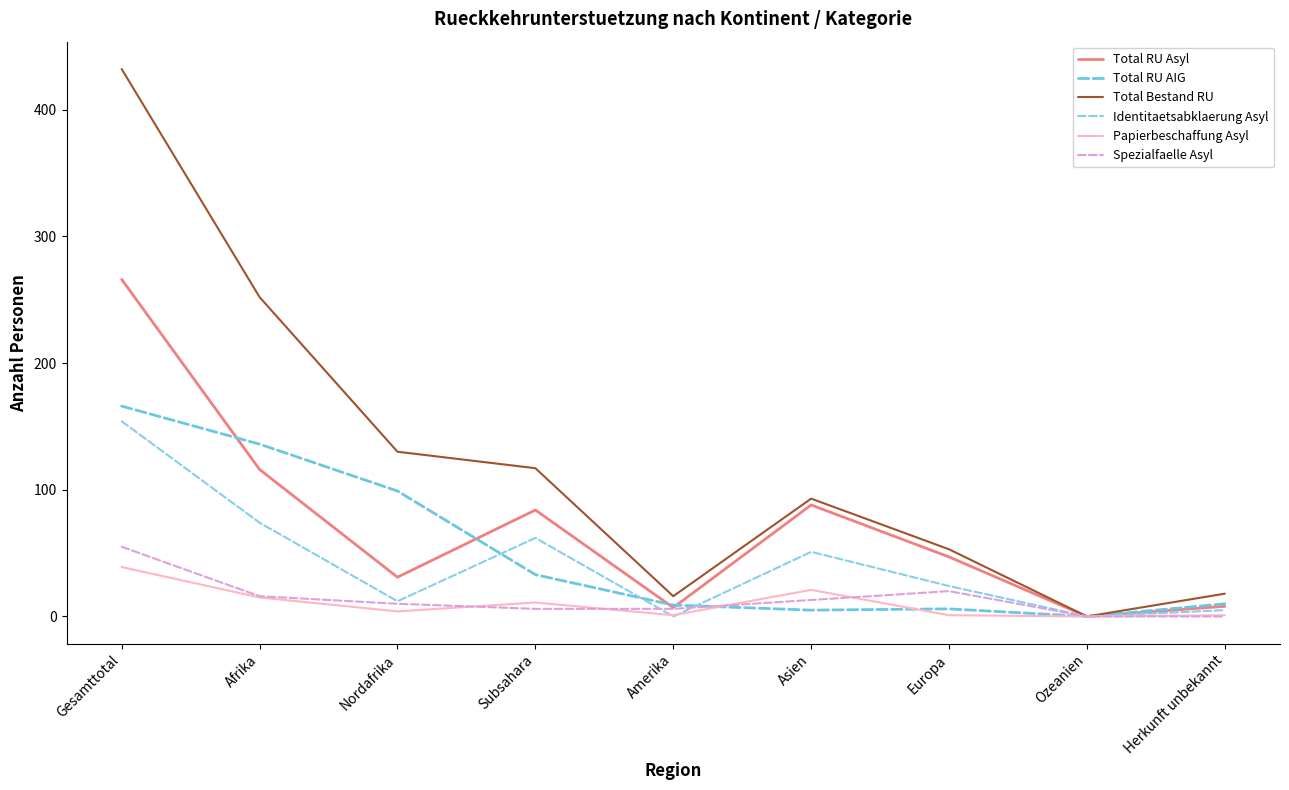

Reading left to right, extract all data points from this chart.

Total RU Asyl: Gesamttotal=266	Afrika=116	Nordafrika=31	Subsahara=84	Amerika=7	Asien=88	Europa=47	Ozeanien=0	Herkunft unbekannt=8
Total RU AIG: Gesamttotal=166	Afrika=136	Nordafrika=99	Subsahara=33	Amerika=9	Asien=5	Europa=6	Ozeanien=0	Herkunft unbekannt=10
Total Bestand RU: Gesamttotal=432	Afrika=252	Nordafrika=130	Subsahara=117	Amerika=16	Asien=93	Europa=53	Ozeanien=0	Herkunft unbekannt=18
Identitaetsabklaerung Asyl: Gesamttotal=154	Afrika=74	Nordafrika=12	Subsahara=62	Amerika=0	Asien=51	Europa=24	Ozeanien=0	Herkunft unbekannt=5
Papierbeschaffung Asyl: Gesamttotal=39	Afrika=15	Nordafrika=4	Subsahara=11	Amerika=1	Asien=21	Europa=1	Ozeanien=0	Herkunft unbekannt=1
Spezialfaelle Asyl: Gesamttotal=55	Afrika=16	Nordafrika=10	Subsahara=6	Amerika=6	Asien=13	Europa=20	Ozeanien=0	Herkunft unbekannt=0